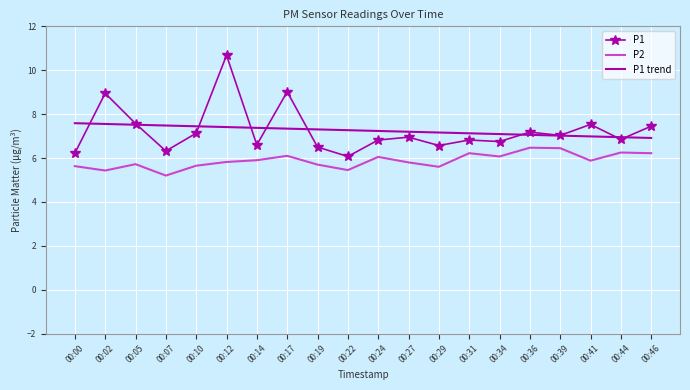

What is the minimum value for P1?

6.1